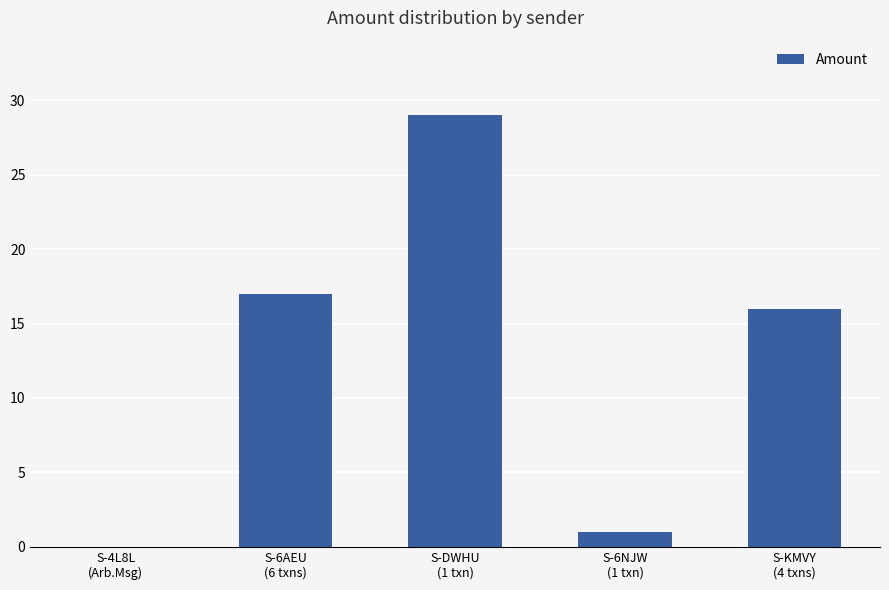

Which category has the highest value across all series?

S-DWHU
(1 txn)